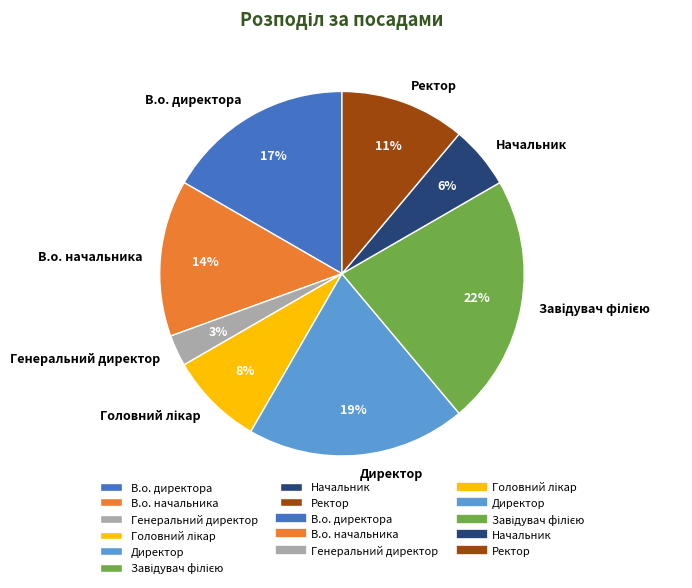

Between В.о. директора and Директор, which is larger?

Директор